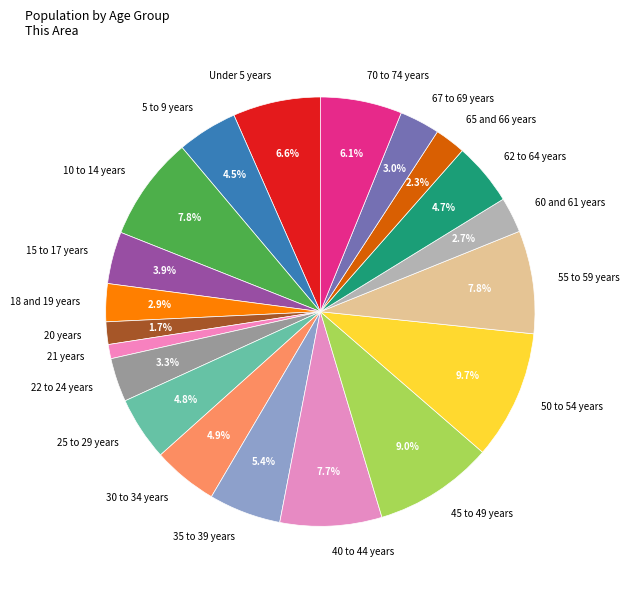

True or false: 55 to 59 years accounts for 8% of the total.

True